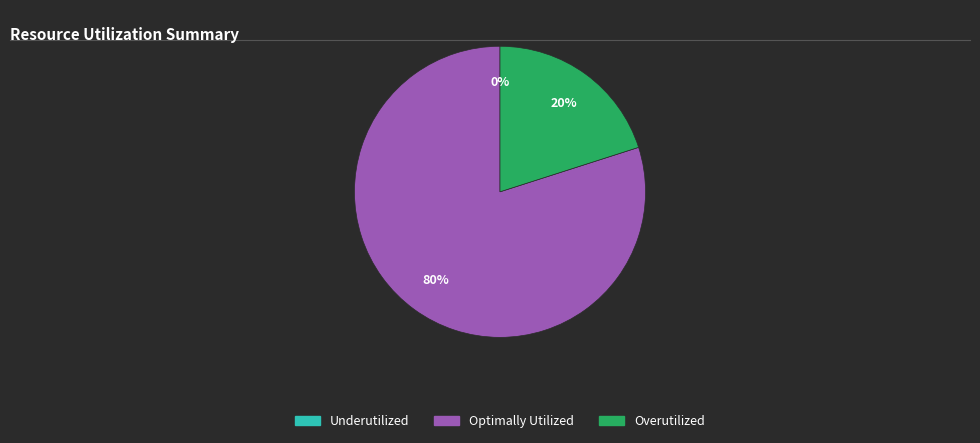

To the nearest percent, what is the difference between the largest and smallest slice percentages?

80%